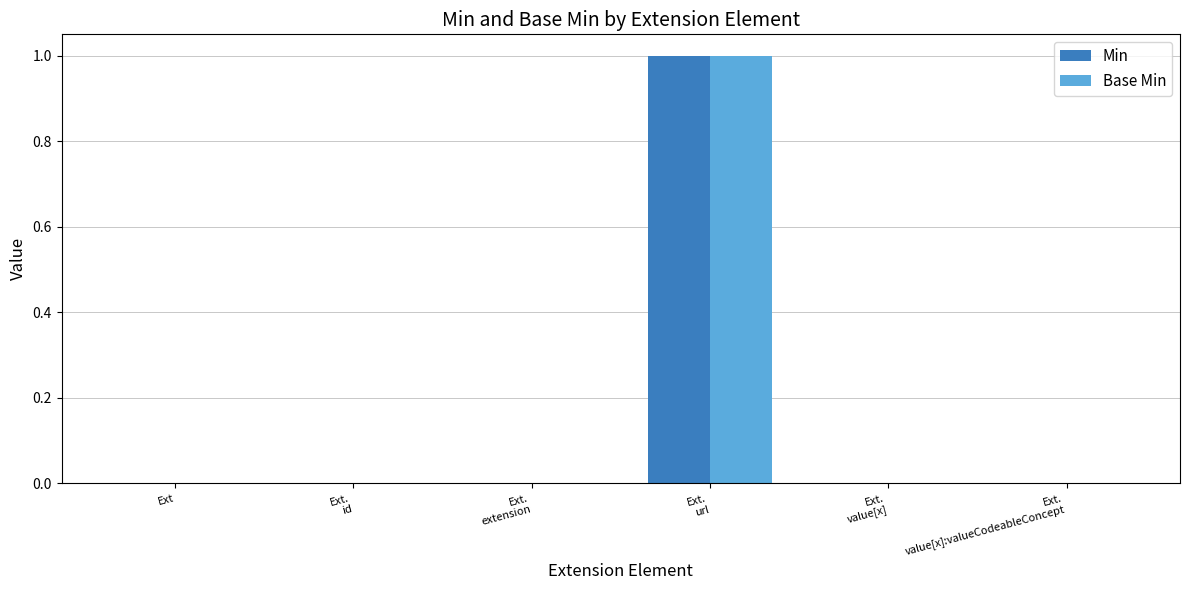

How many groups of bars are there?

6